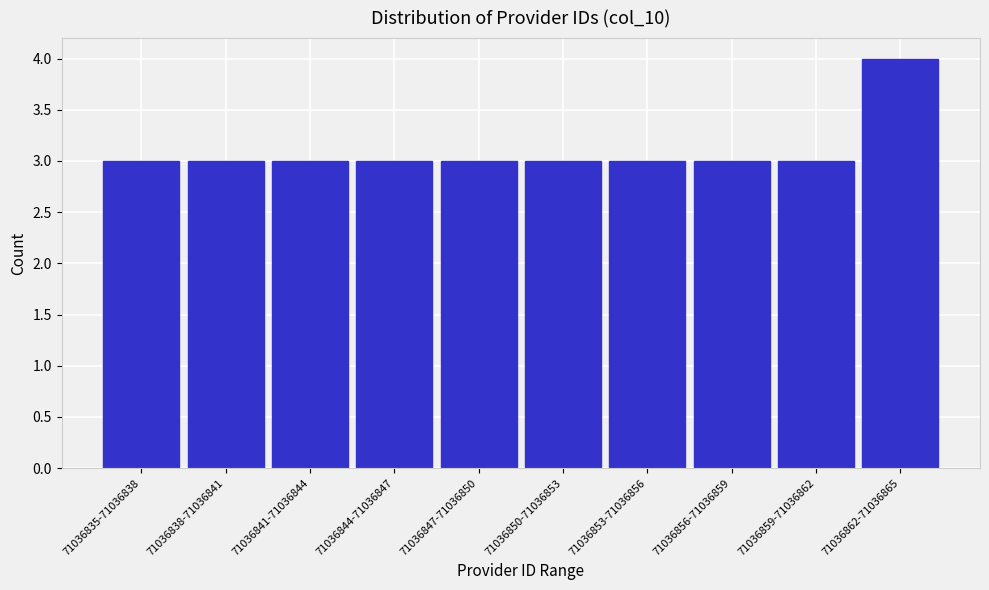

Reading right to left, transcribe all the data shown in this chart.

4	3	3	3	3	3	3	3	3	3